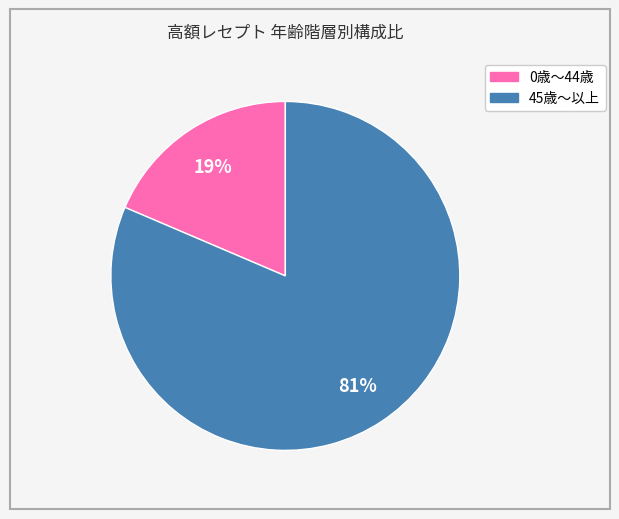

Is there a majority slice in this chart?

Yes